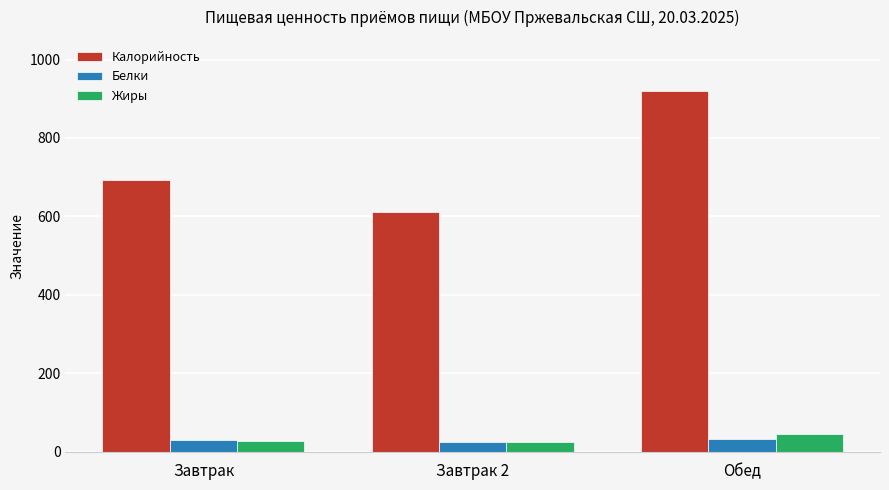

Which series has the largest total across all categories?

Калорийность